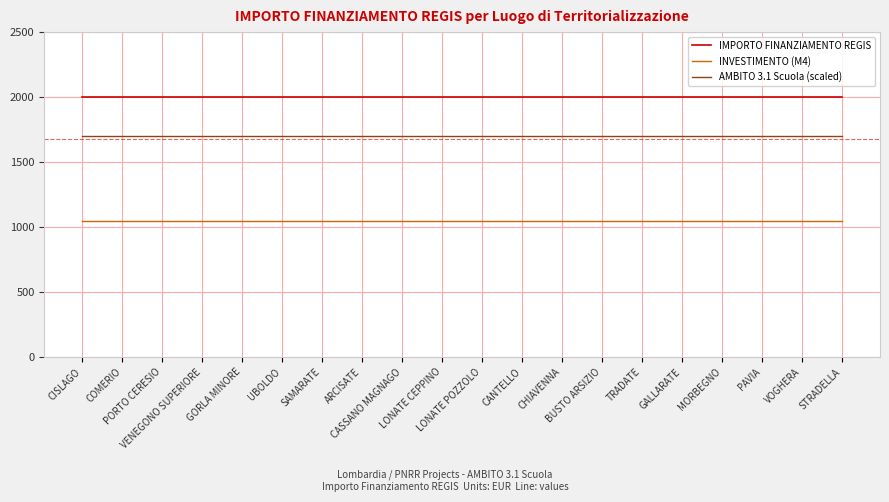

List the series in order of their peak value, lowest first.

INVESTIMENTO (M4), AMBITO 3.1 Scuola (scaled), IMPORTO FINANZIAMENTO REGIS